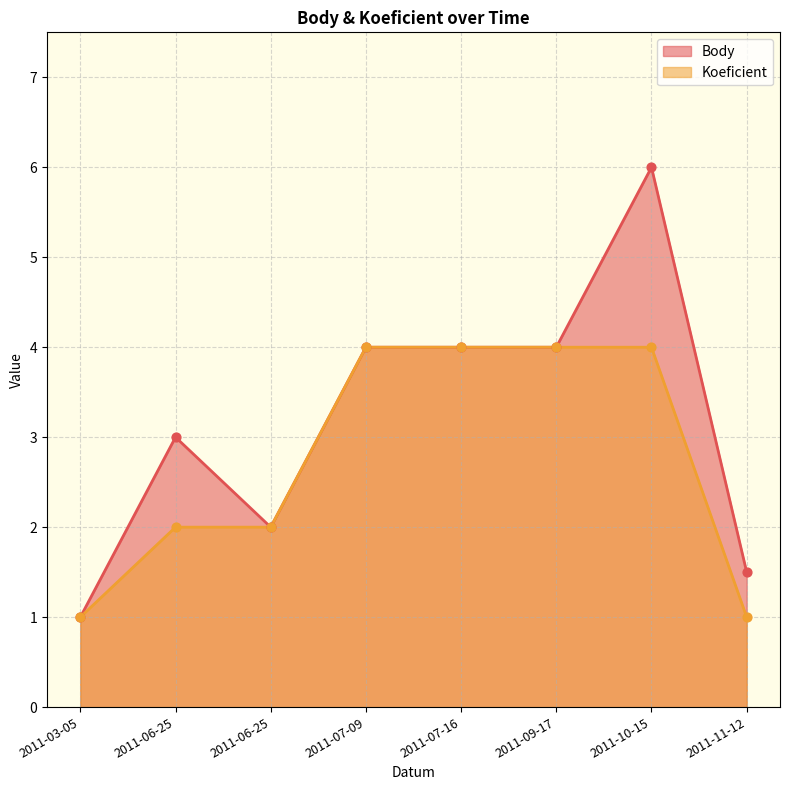

At how many categories does at least one series exceed 2?

5